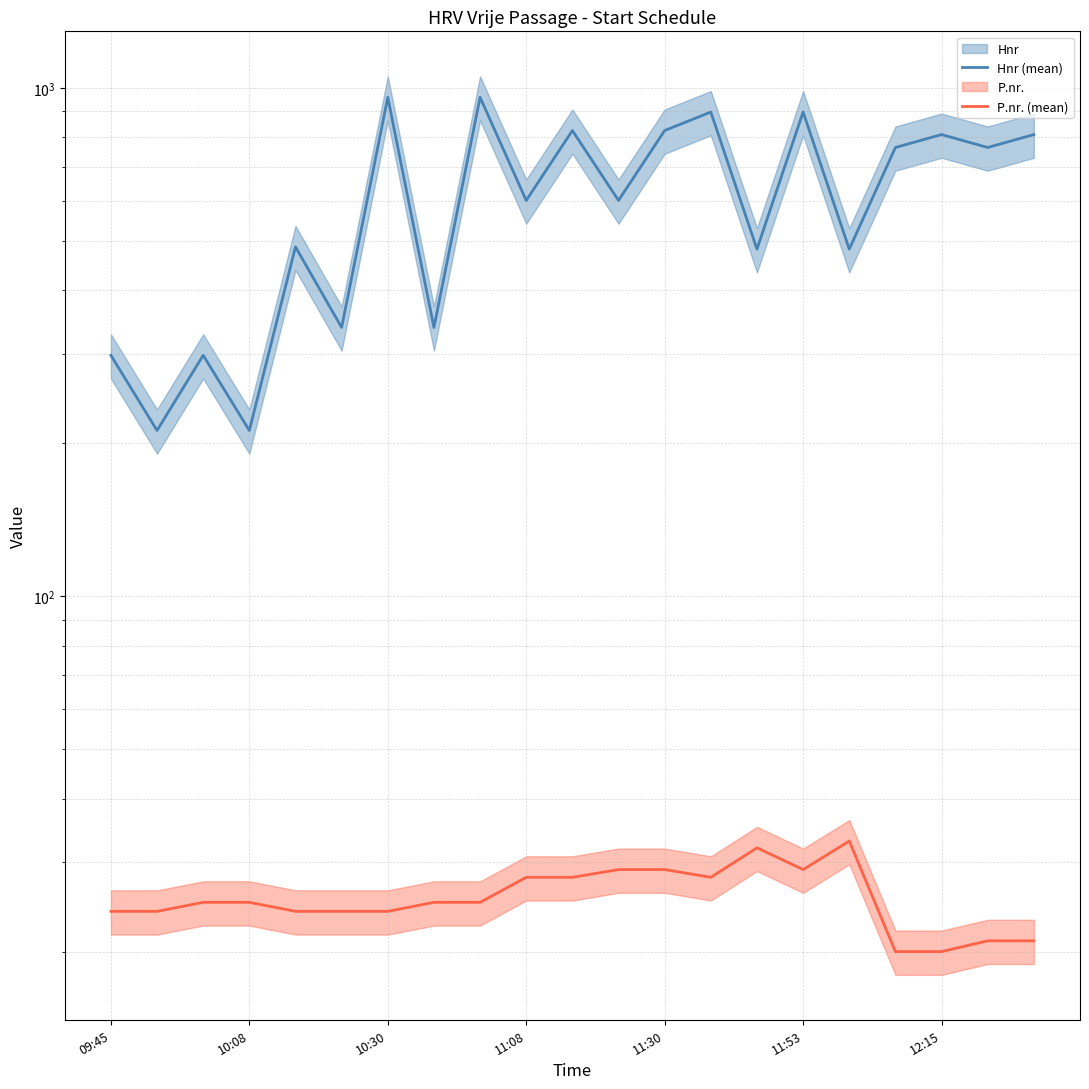

What are all the series names shown in the legend?

Hnr (mean), P.nr. (mean)